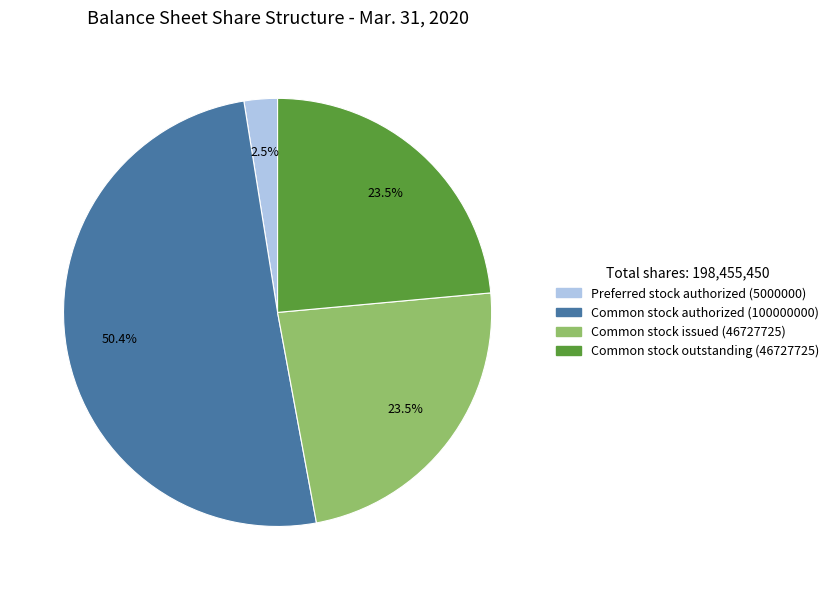

Between Common stock authorized (100000000) and Preferred stock authorized (5000000), which is larger?

Common stock authorized (100000000)